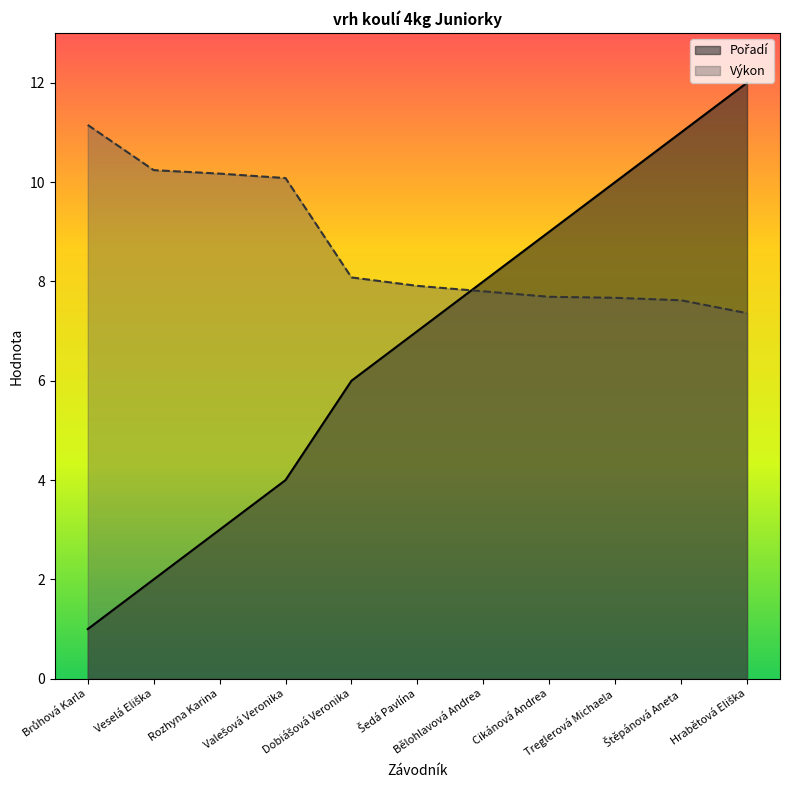

The value of Pořadí at Hrabětová Eliška is 12.0. True or false?

True